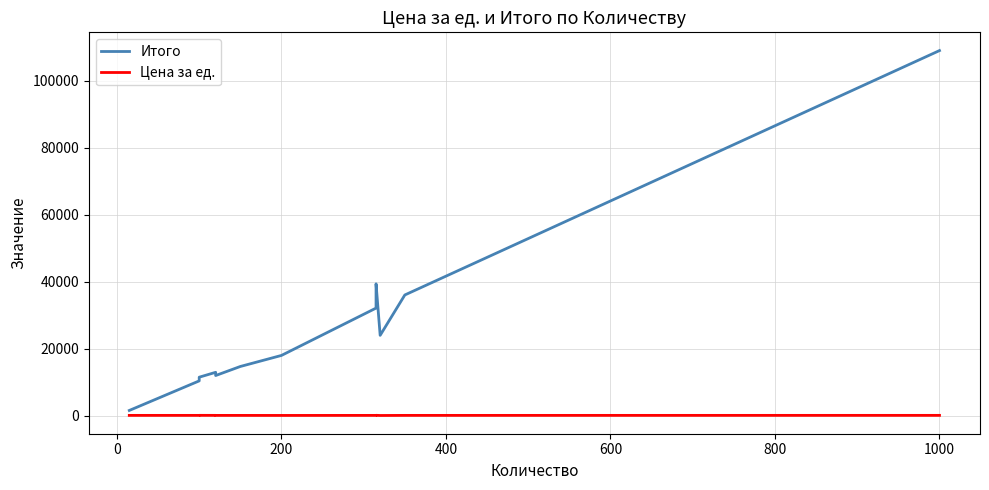

Does the chart have visible grid lines?

Yes